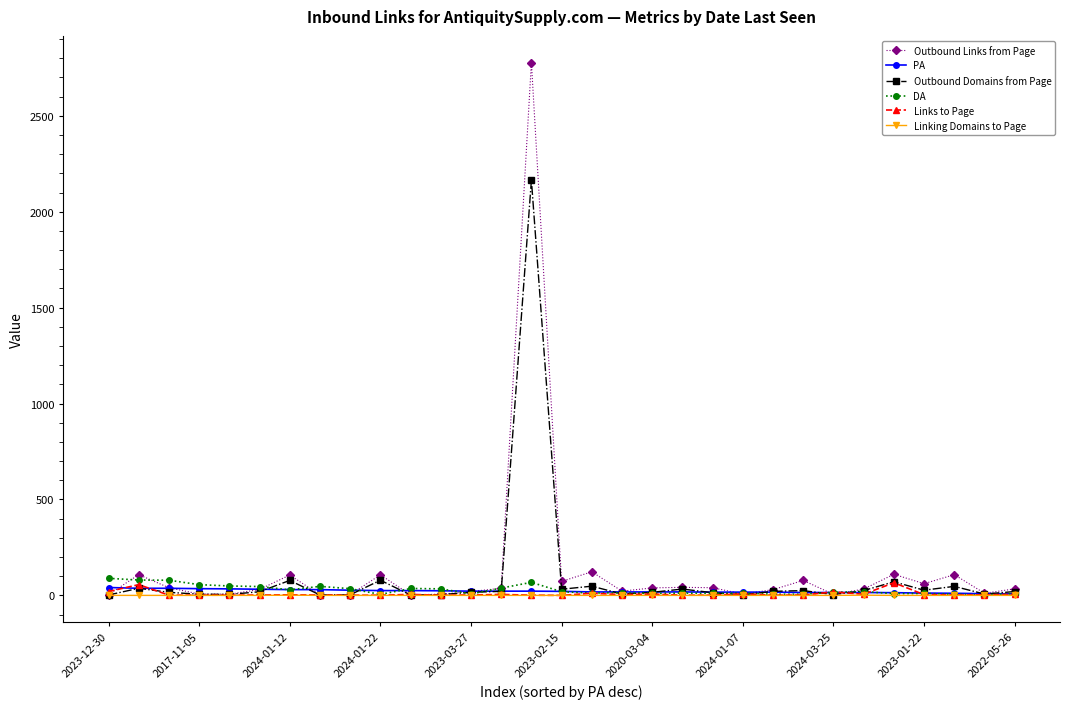

What is the highest value of the Links to Page series?

66